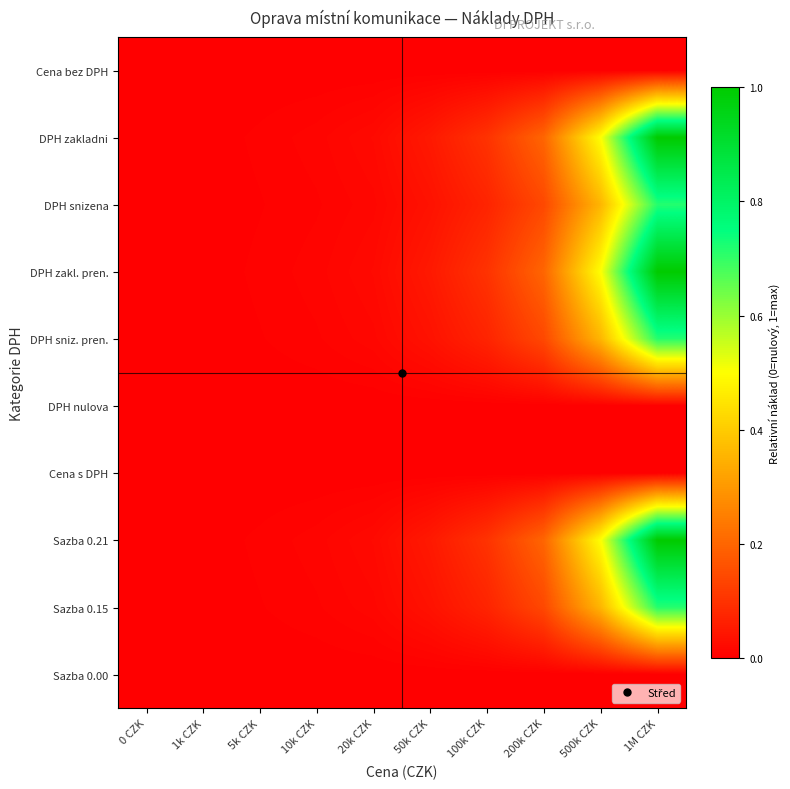

Rank the series at 0 CZK from highest to lowest value.

Cena bez DPH, DPH zakladni, DPH snizena, DPH zakl. pren., DPH sniz. pren., DPH nulova, Cena s DPH, Sazba 0.21, Sazba 0.15, Sazba 0.00